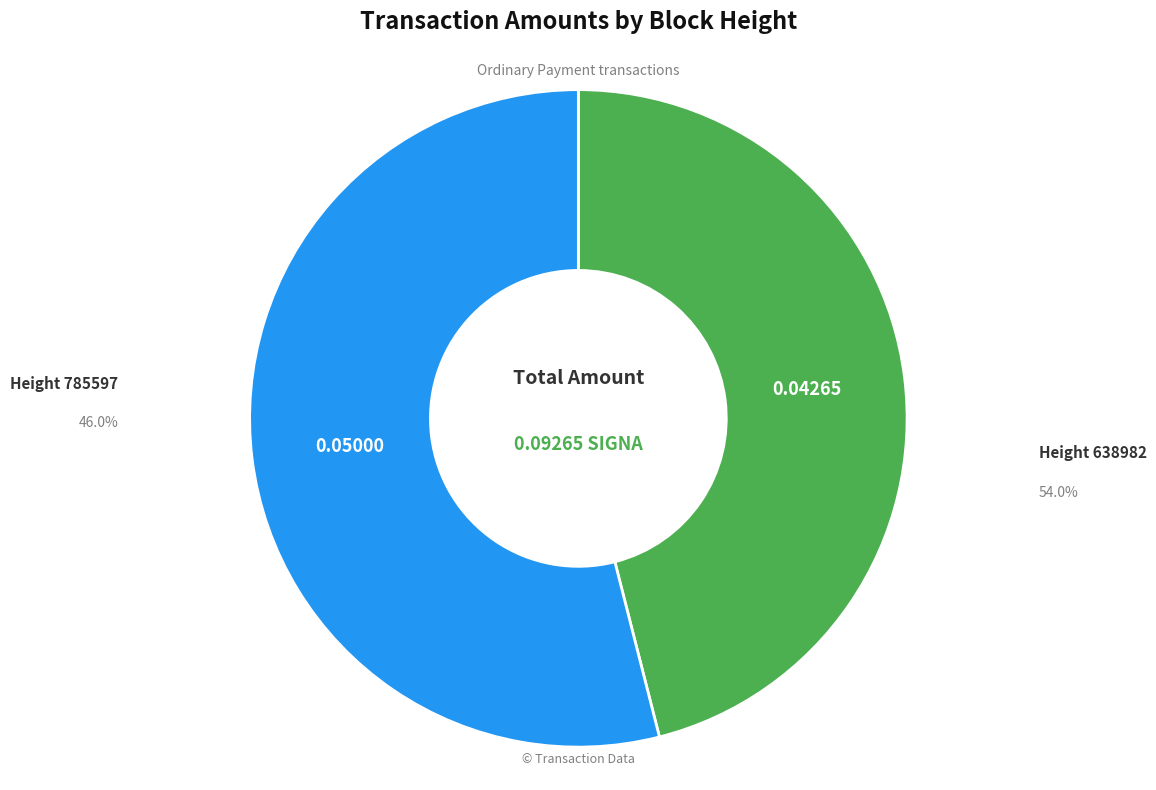

What is the largest slice in the pie chart?

638982